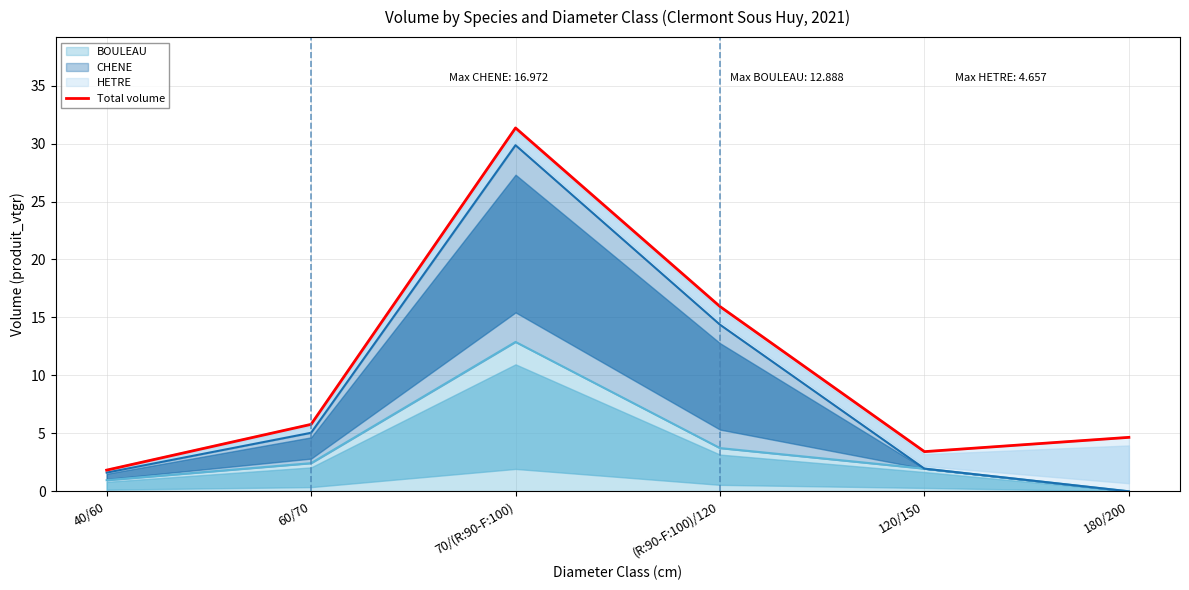

The value at 180/200 is 4.7. True or false?

True